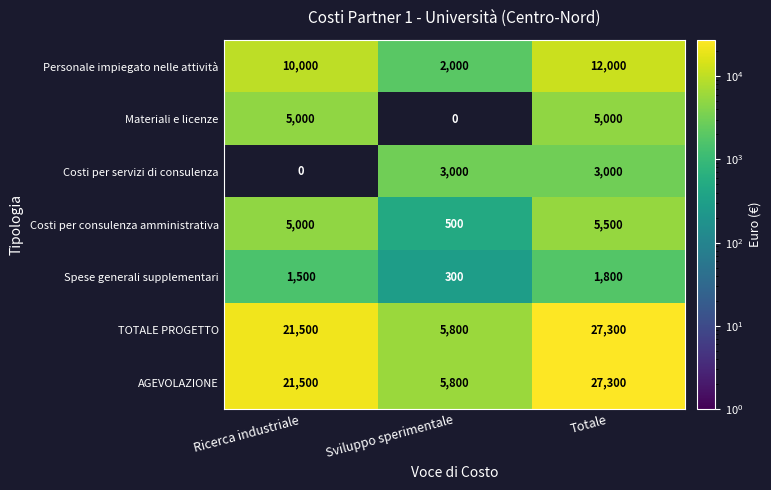

What is the difference between the maximum and minimum values in the Personale impiegato nelle attività series?

10000